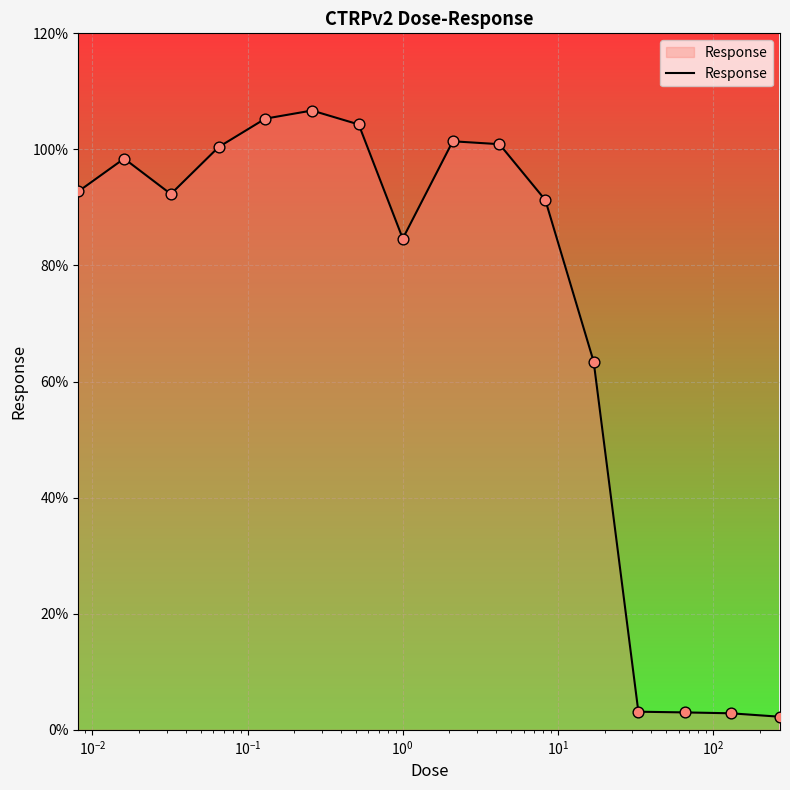

What is the difference between the maximum and minimum values?

104.4